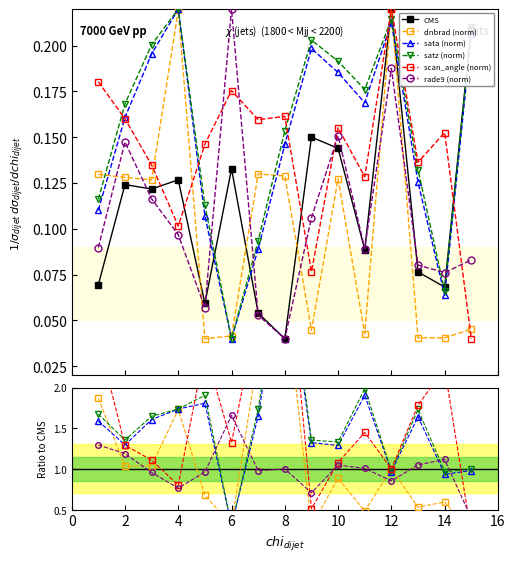

The scan_angle (norm) series shows 1.0 at 14. True or false?

False